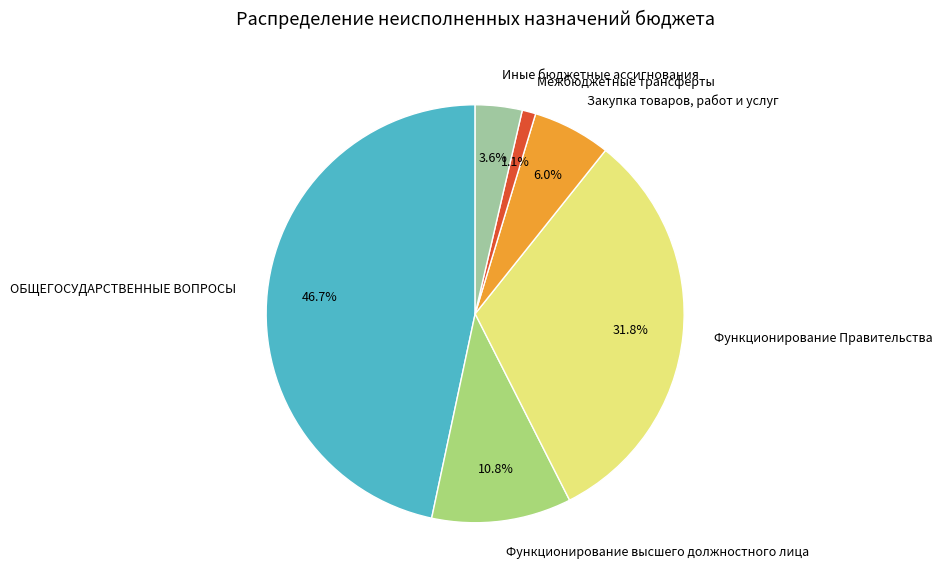

How many slices are in this pie chart?

6